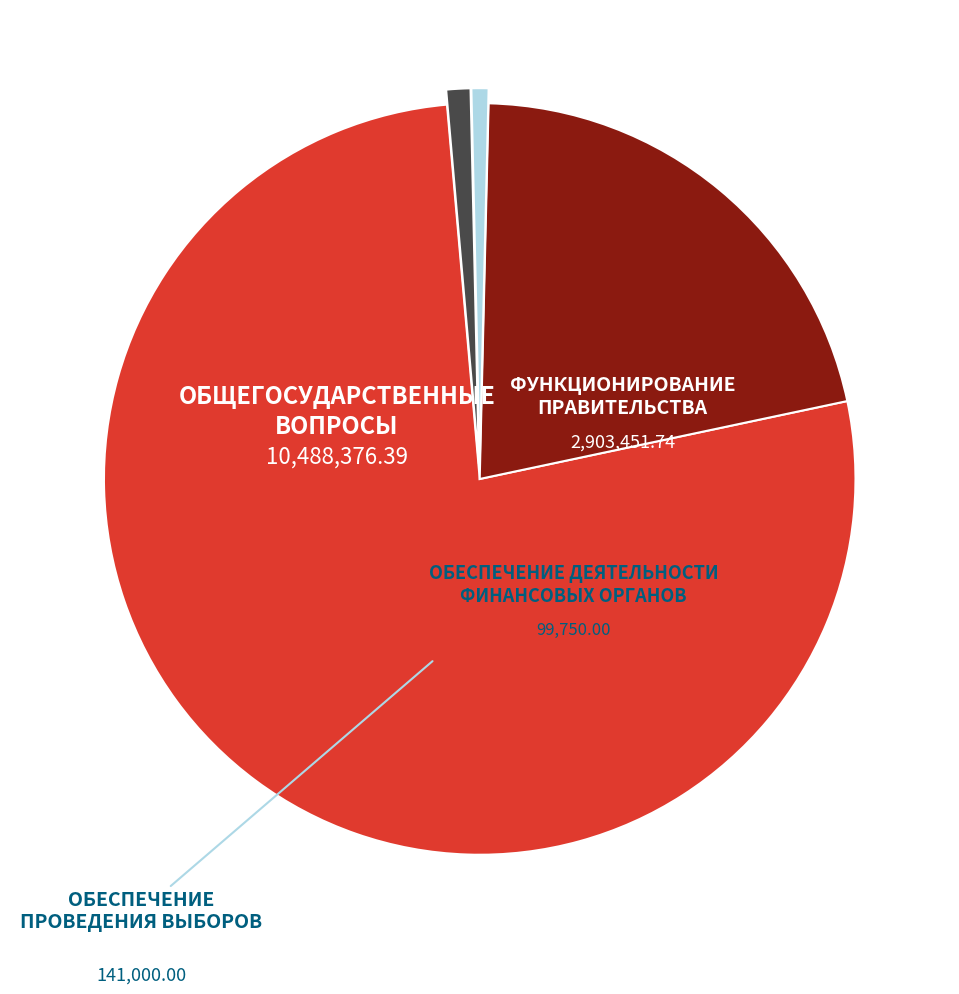

Is it true that ОБЕСПЕЧЕНИЕ ДЕЯТЕЛЬНОСТИ ФИНАНСОВЫХ ОРГАНОВ is 1% of the pie?

True